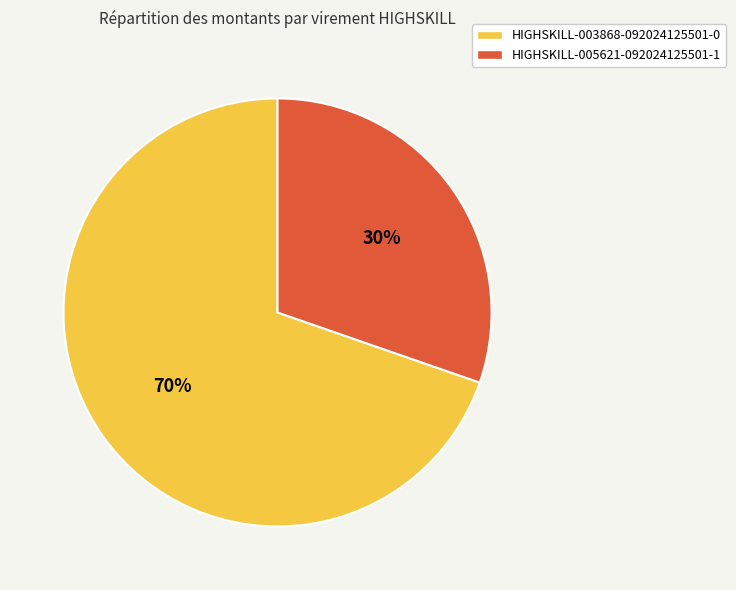

How many slices are in this pie chart?

2